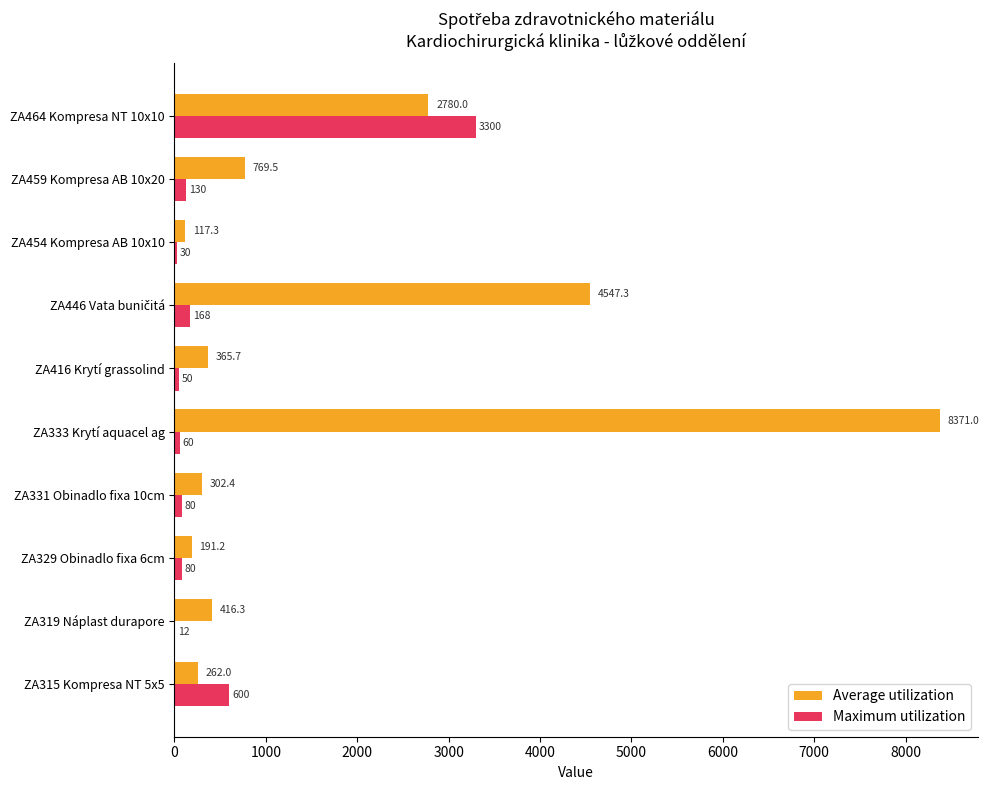

What are all the series names shown in the legend?

Average utilization, Maximum utilization